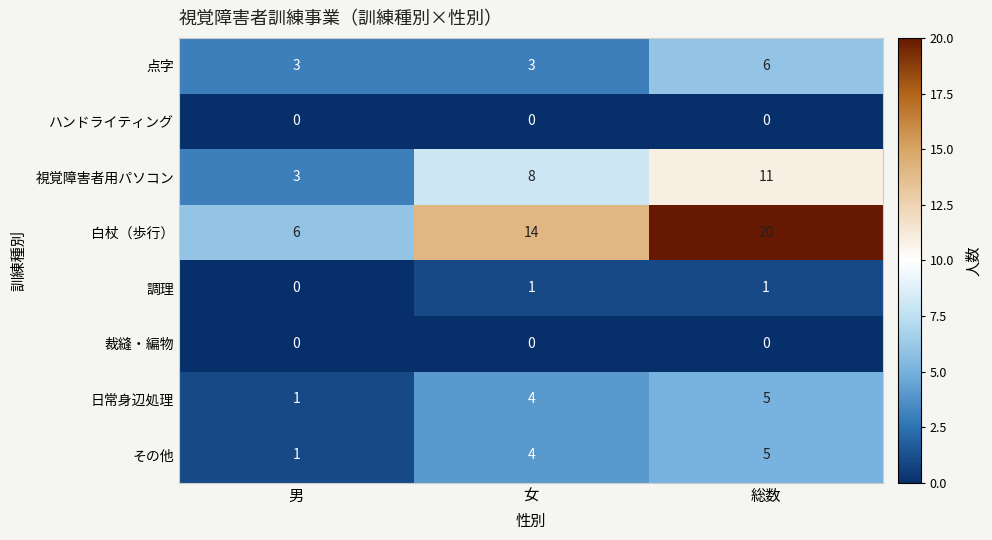

Reading right to left, extract all data points from this chart.

点字: 6	3	3
ハンドライティング: 0	0	0
視覚障害者用パソコン: 11	8	3
白杖（歩行）: 20	14	6
調理: 1	1	0
裁縫・編物: 0	0	0
日常身辺処理: 5	4	1
その他: 5	4	1